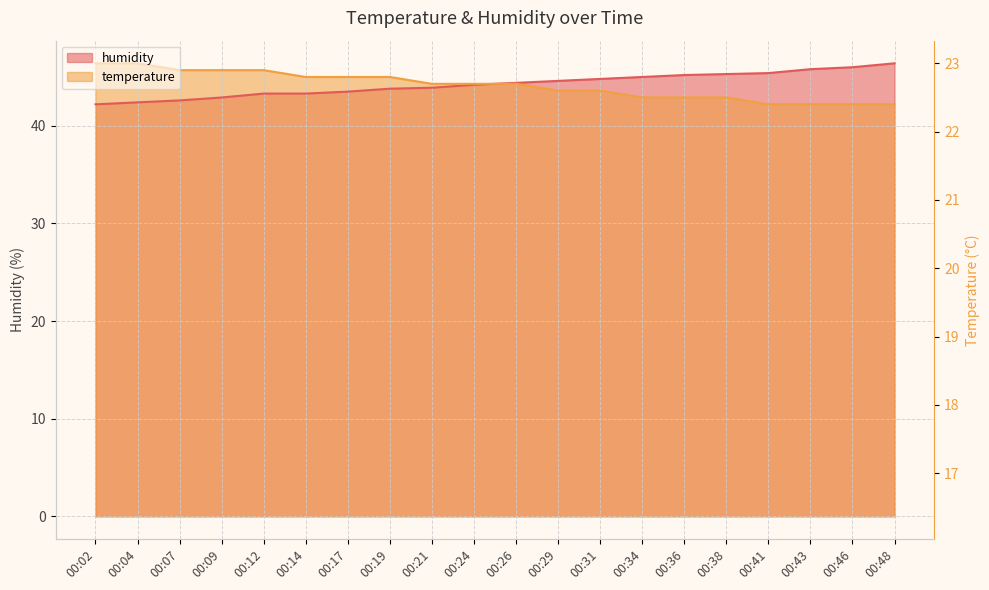

The value of humidity at 00:04 is 15.7. True or false?

False